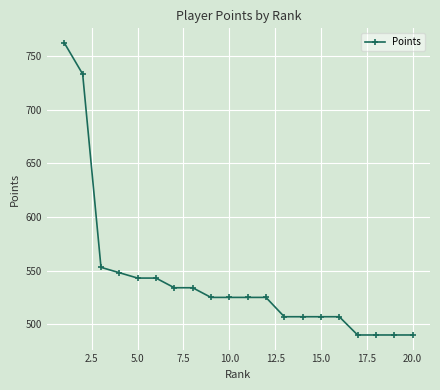

What is the difference between the maximum and minimum values?

272